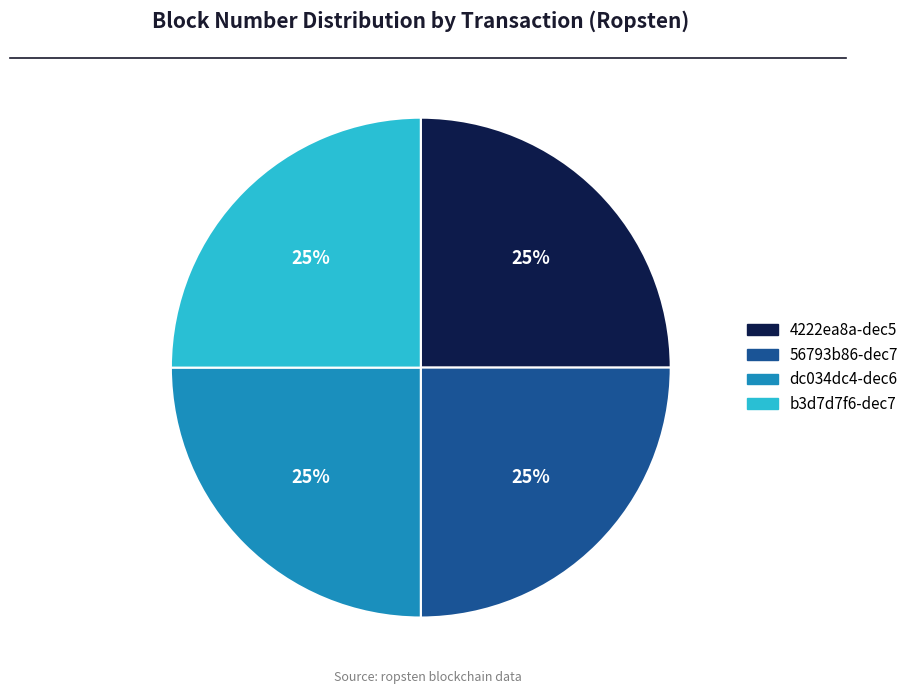

To the nearest percent, what portion does dc034dc4-dec6 represent?

25%